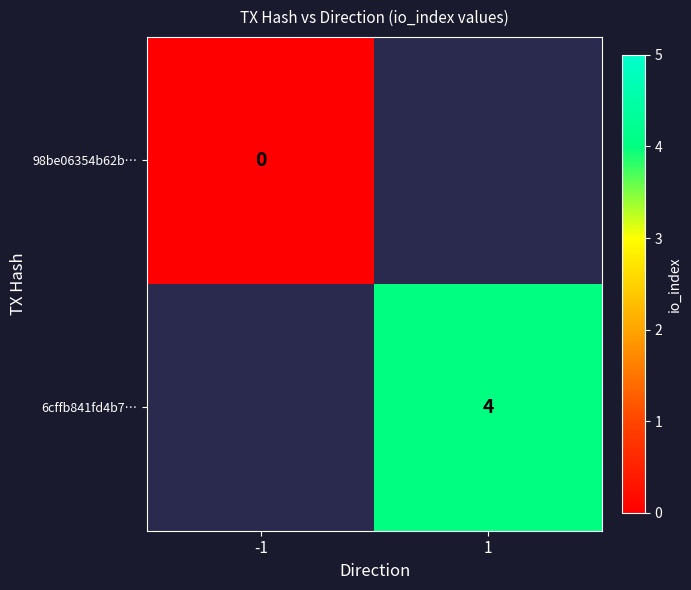

Is it true that 6cffb841fd4b7… equals 4 at 1?

True